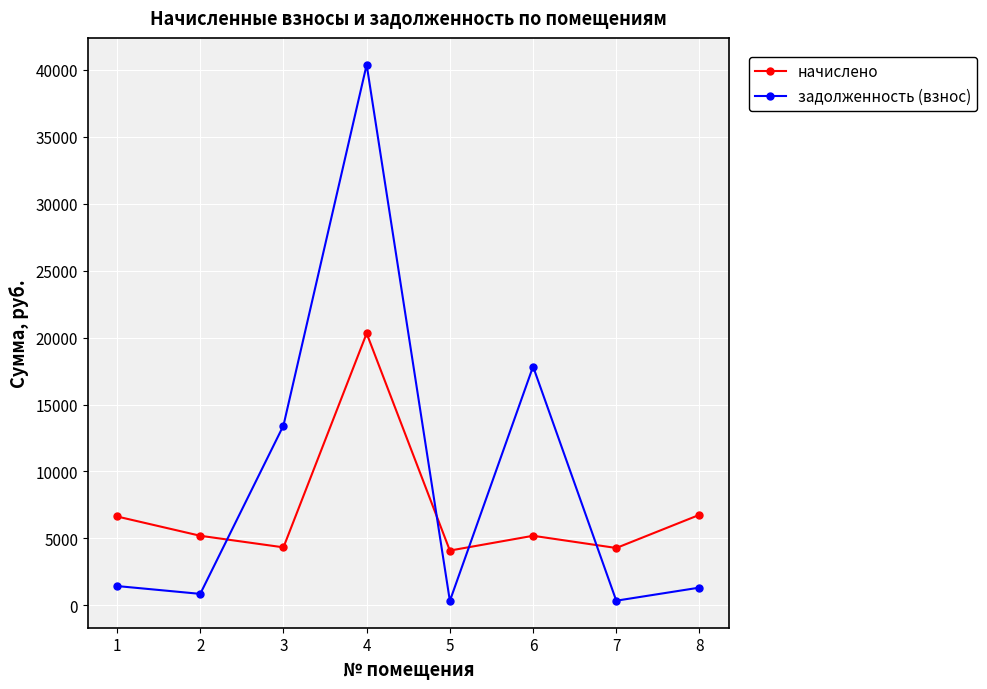

Does the chart display data point markers on the line(s)?

Yes